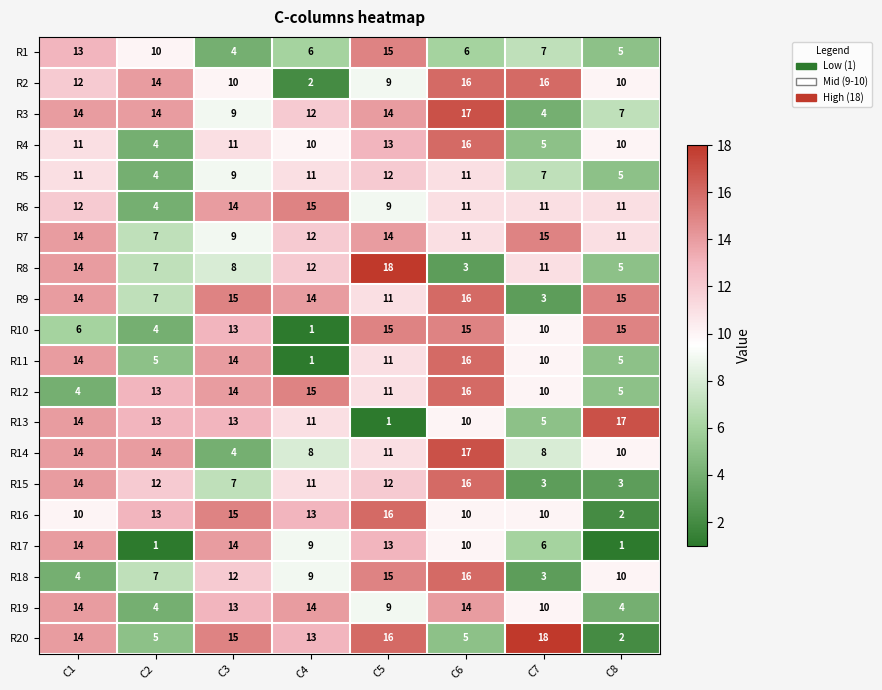

Is it true that R8 equals 8 at C3?

True